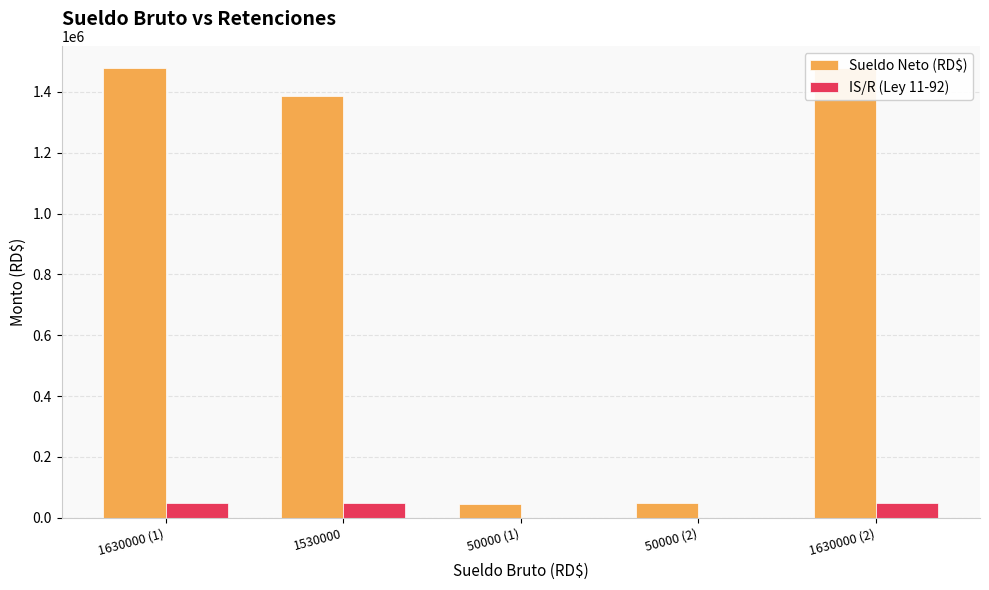

Read the IS/R (Ley 11-92) value at 1530000.

48239.2